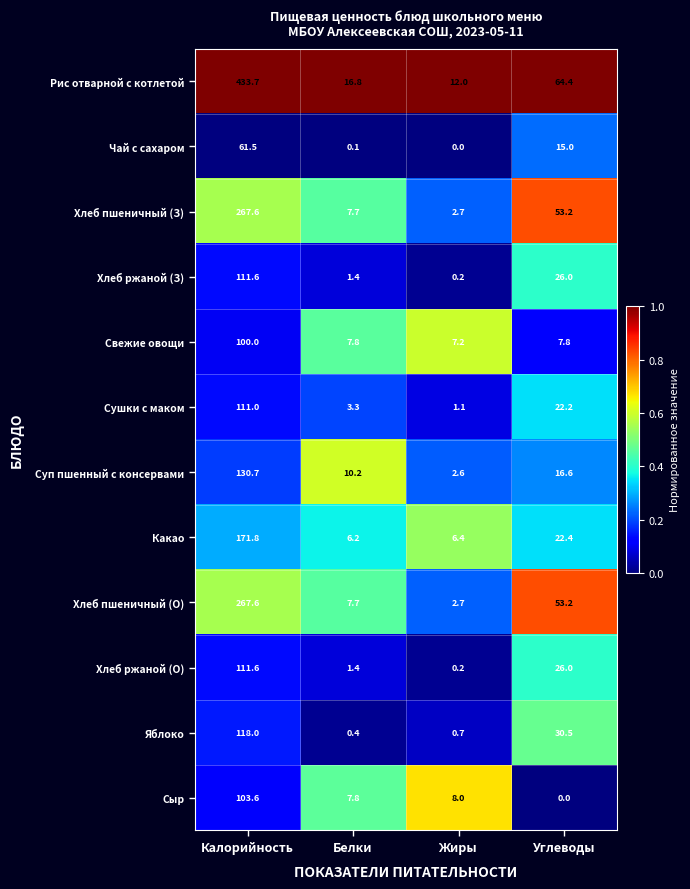

What is the sum of the Хлеб пшеничный (О) values at Калорийность and Жиры?

270.3